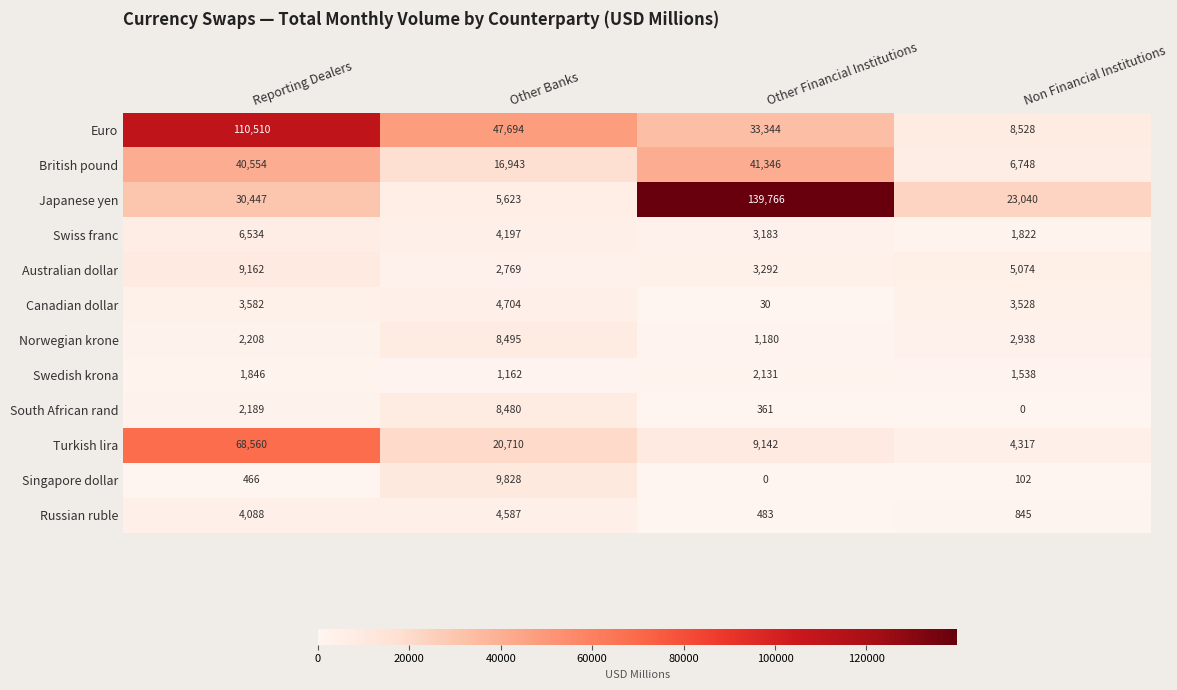

What is the total value across all series at Reporting Dealers?

280146